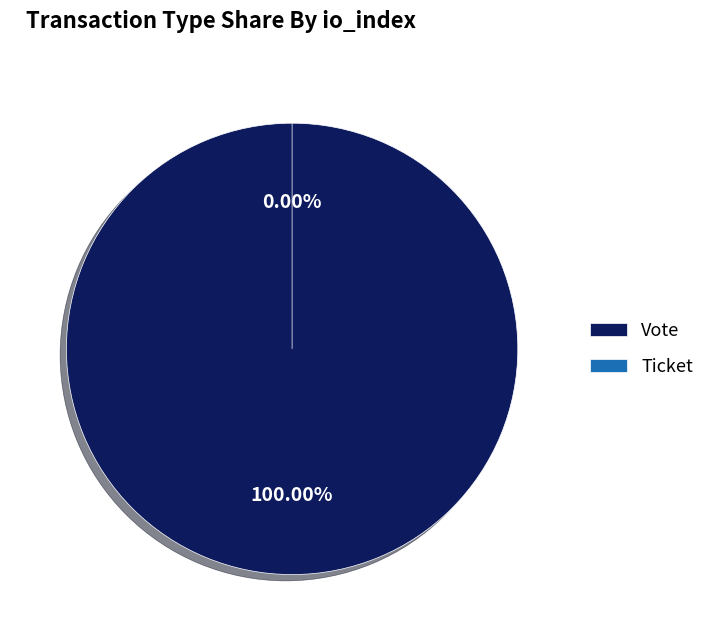

What is the change in value from Vote to Ticket?

-1